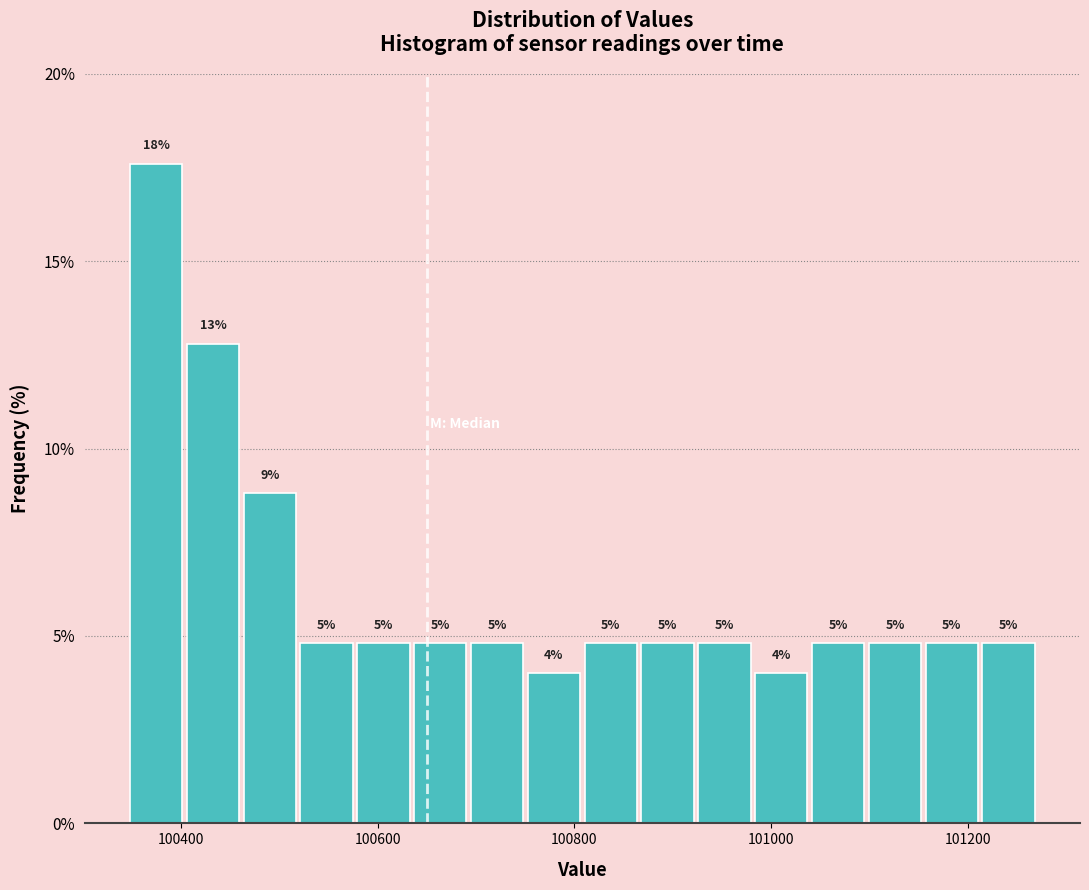

Read against the x-axis, roughly where is the centre of the tallest bar?

100380